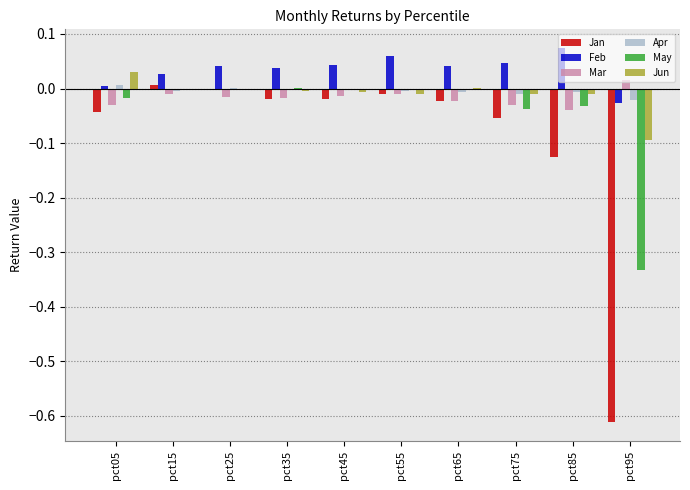

The value of Mar at pct05 is -0.1. True or false?

False